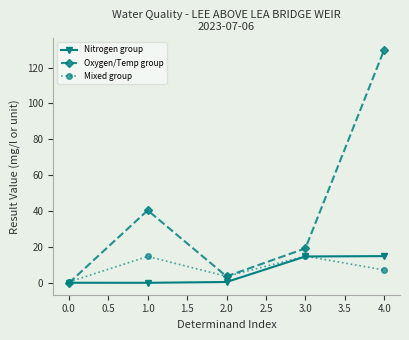

What is the label of the 3rd point from the left?

2.0